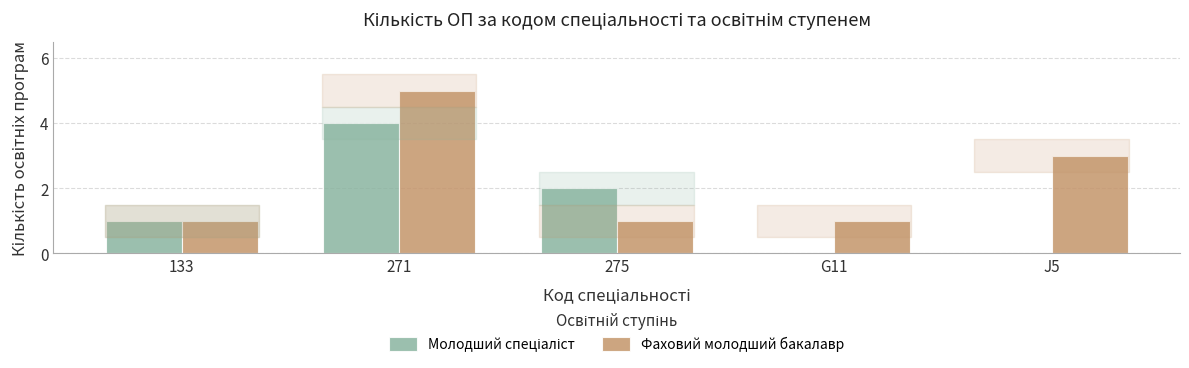

Which category has the highest value across all series?

271